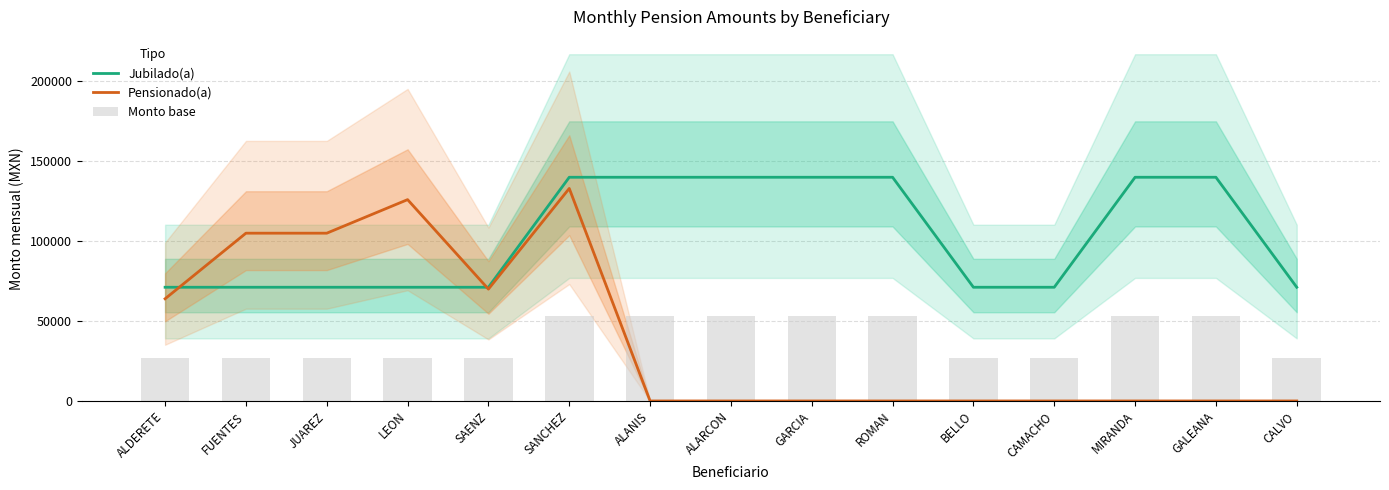

Which label corresponds to the largest value in the chart?

SANCHEZ